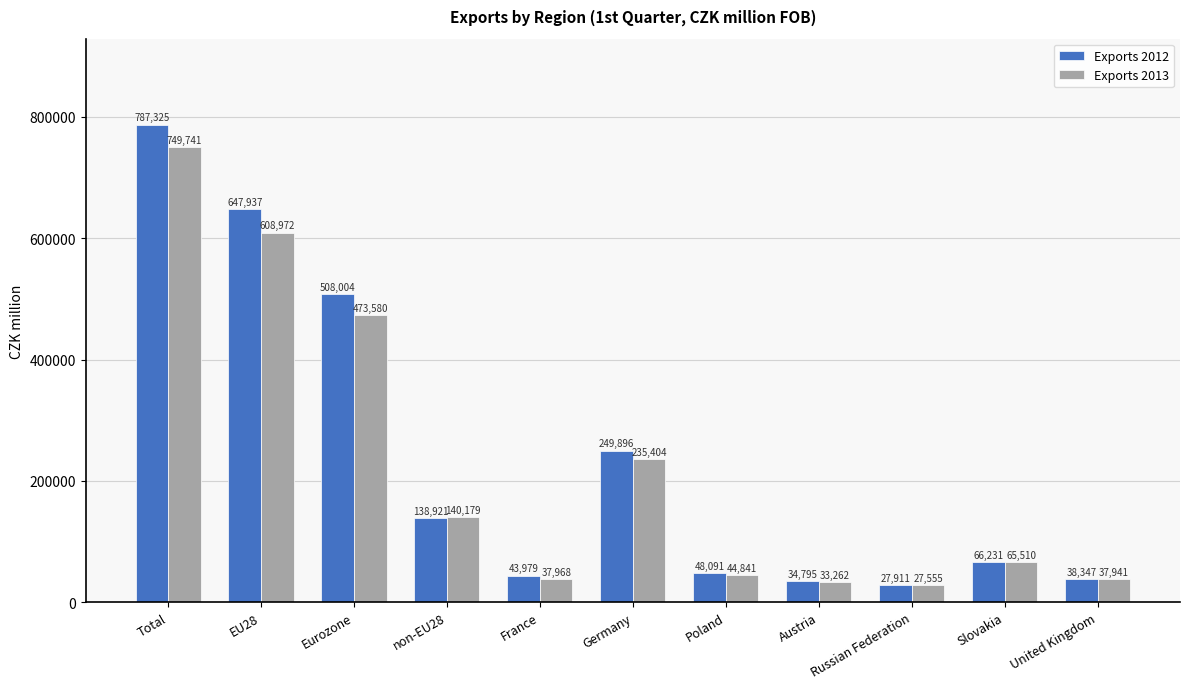

How many groups of bars are there?

11